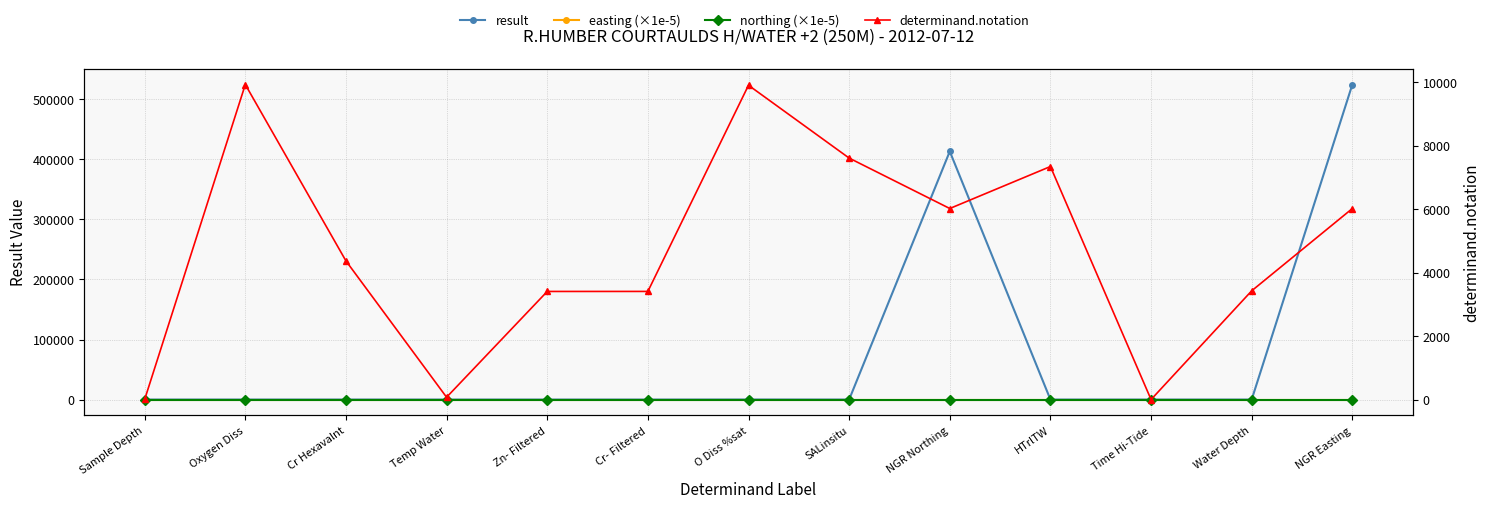

Which category has the lowest value in the determinand.notation series?

Time Hi-Tide